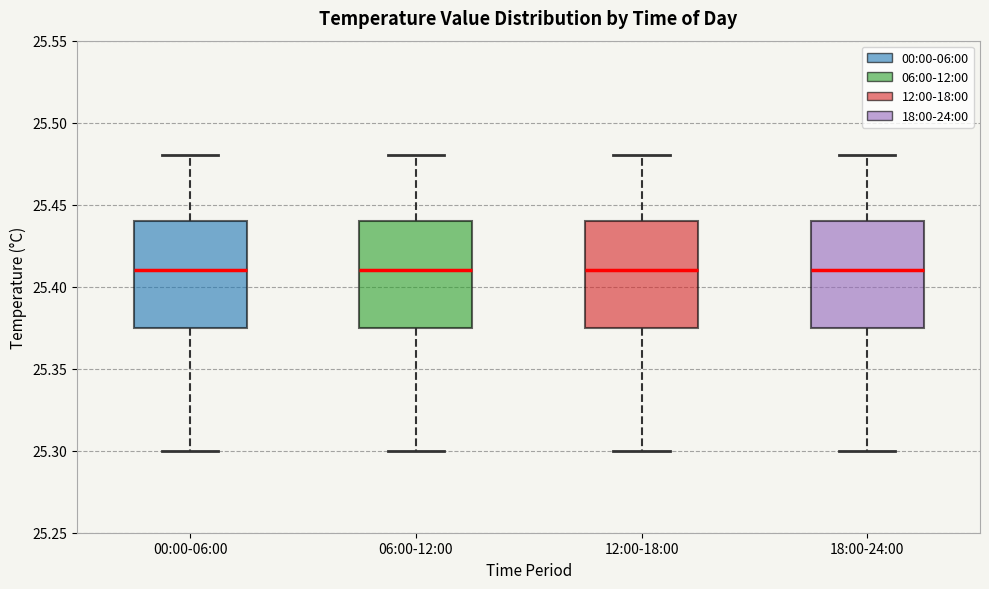

Reading left to right, transcribe this box plot: for each box, give where its median line is, the range the box spans, and where its two whiskers end, as read against the y-axis. The values are not printed on the chart, so give them approximately, as read against the axis.

00:00-06:00: median 25.410, box 25.375 to 25.440, whiskers 25.300 to 25.480
06:00-12:00: median 25.410, box 25.375 to 25.440, whiskers 25.300 to 25.480
12:00-18:00: median 25.410, box 25.375 to 25.440, whiskers 25.300 to 25.480
18:00-24:00: median 25.410, box 25.375 to 25.440, whiskers 25.300 to 25.480